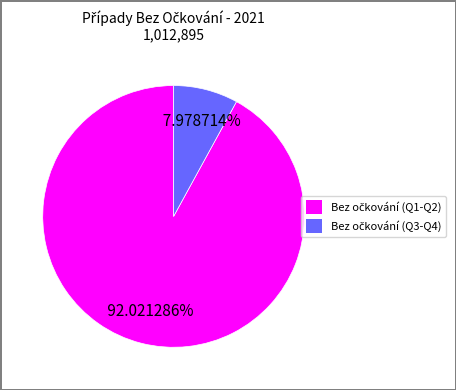

Is there a majority slice in this chart?

Yes